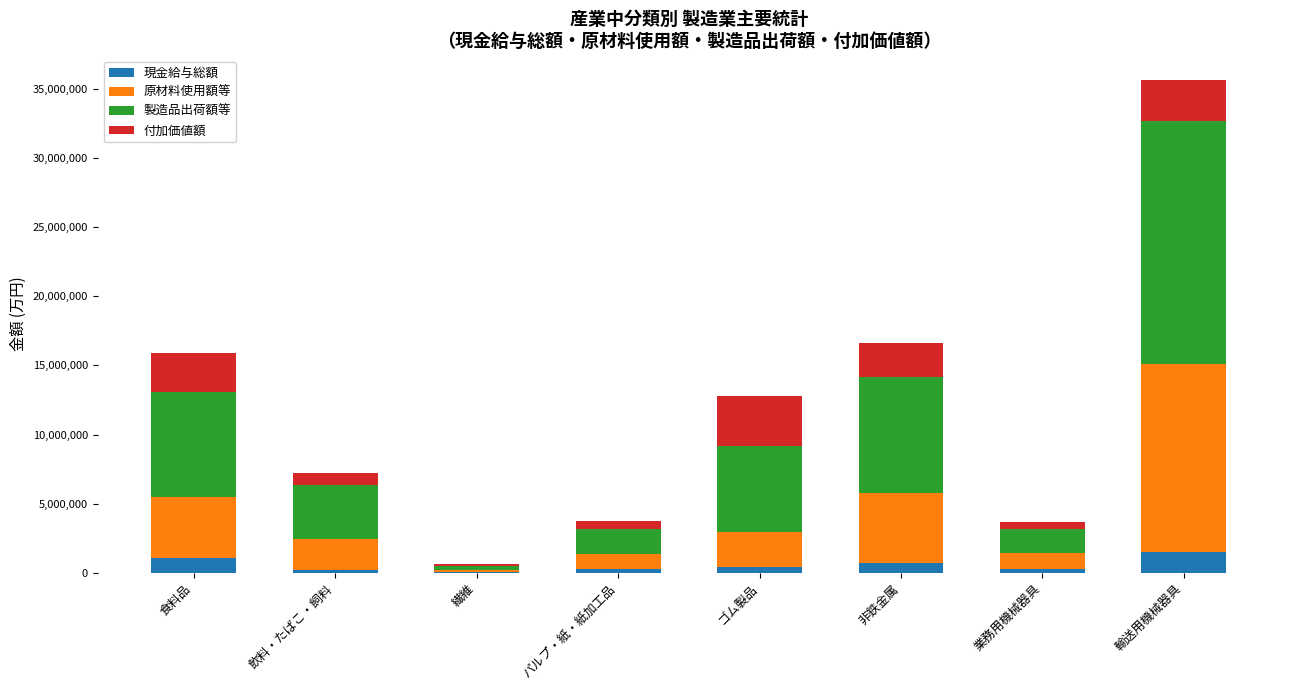

What is the maximum value for 現金給与総額?

1475642